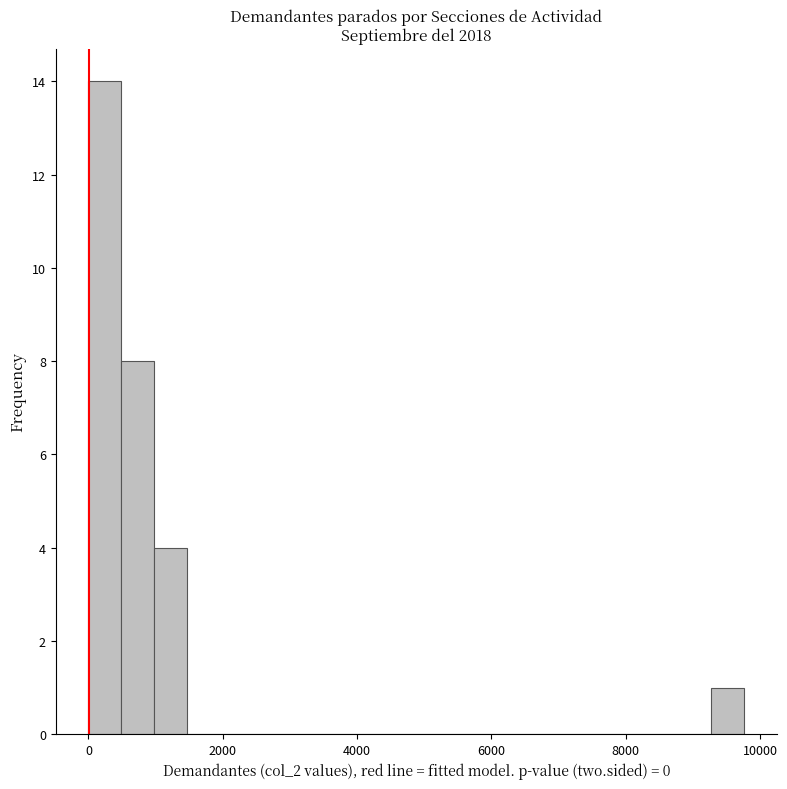

Around what value on the x-axis is the tallest bar? Give the approximate position of its centre, as read against the axis.

200